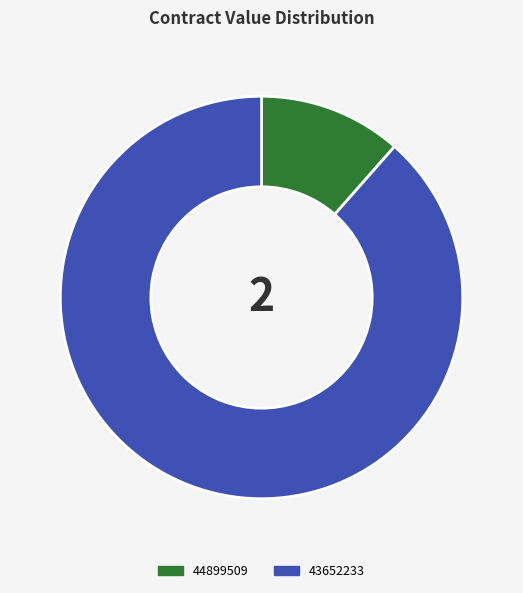

What is the largest slice in the pie chart?

43652233